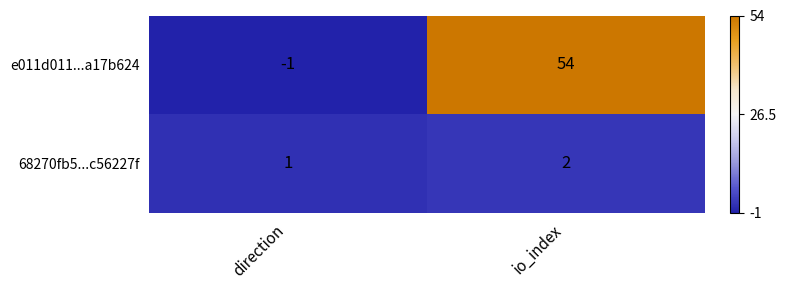

Is it true that 68270fb5...c56227f equals 2 at direction?

False